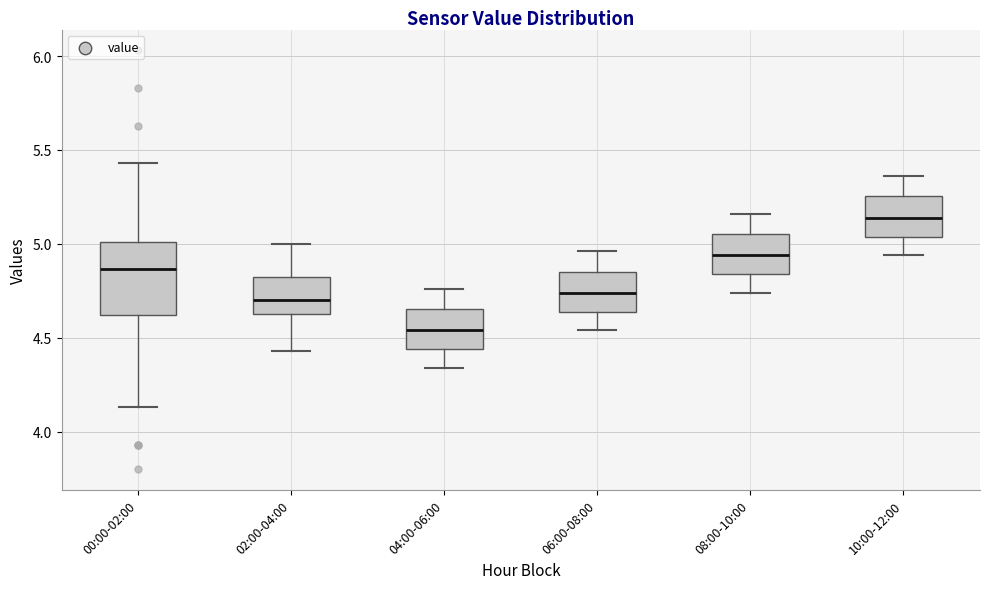

Reading left to right, read every box against the y-axis: the position of its median line, the range the box covers, and the ends of its whiskers. The values are not printed on the chart, so give them approximately, as read against the axis.

00:00-02:00: median 4.85, box 4.60 to 5.00, whiskers 4.15 to 5.45
02:00-04:00: median 4.70, box 4.65 to 4.80, whiskers 4.45 to 5.00
04:00-06:00: median 4.55, box 4.45 to 4.65, whiskers 4.35 to 4.75
06:00-08:00: median 4.75, box 4.65 to 4.85, whiskers 4.55 to 4.95
08:00-10:00: median 4.95, box 4.85 to 5.05, whiskers 4.75 to 5.15
10:00-12:00: median 5.15, box 5.05 to 5.25, whiskers 4.95 to 5.35